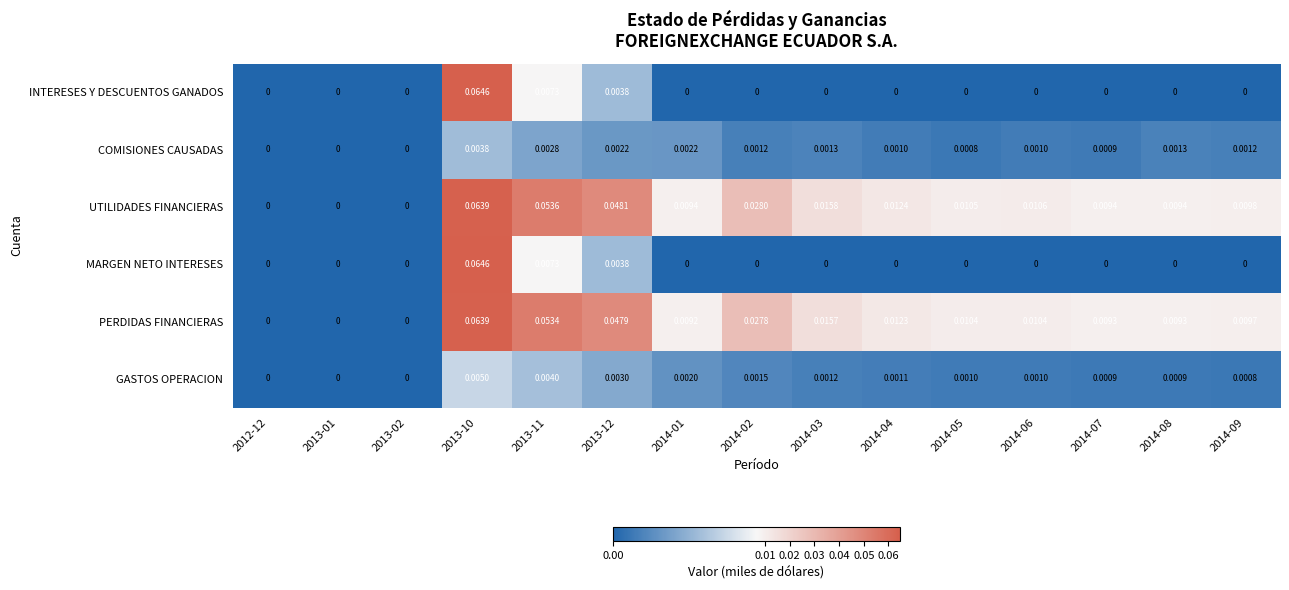

Which series has the largest total across all categories?

UTILIDADES FINANCIERAS